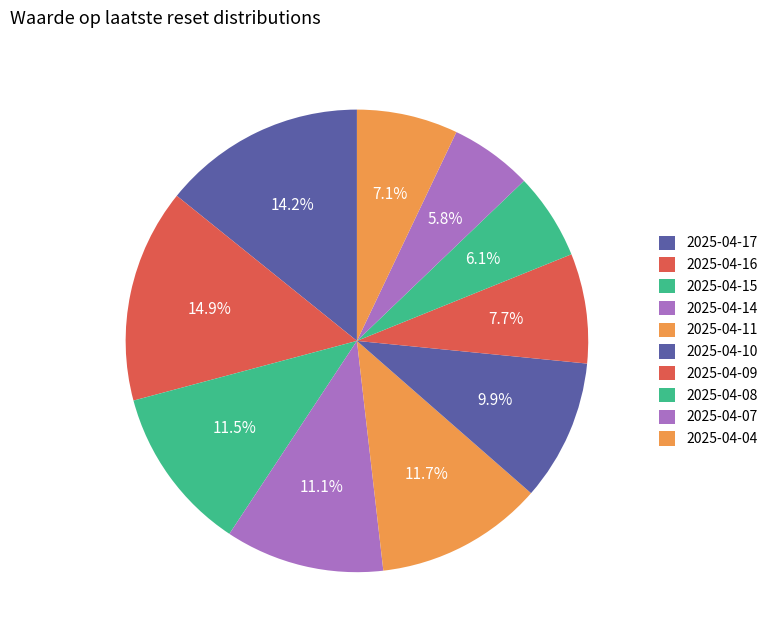

The 2025-04-07 slice represents 12% of the pie. True or false?

False